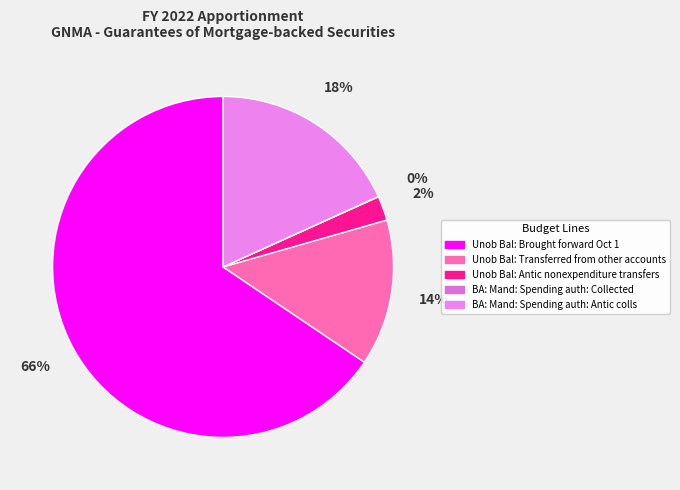

Which slice is the smallest?

BA: Mand: Spending auth: Collected